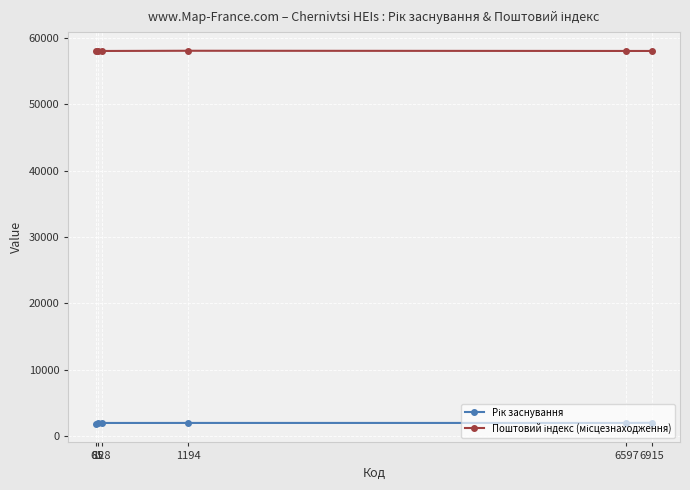

What is the smallest value displayed?

1875